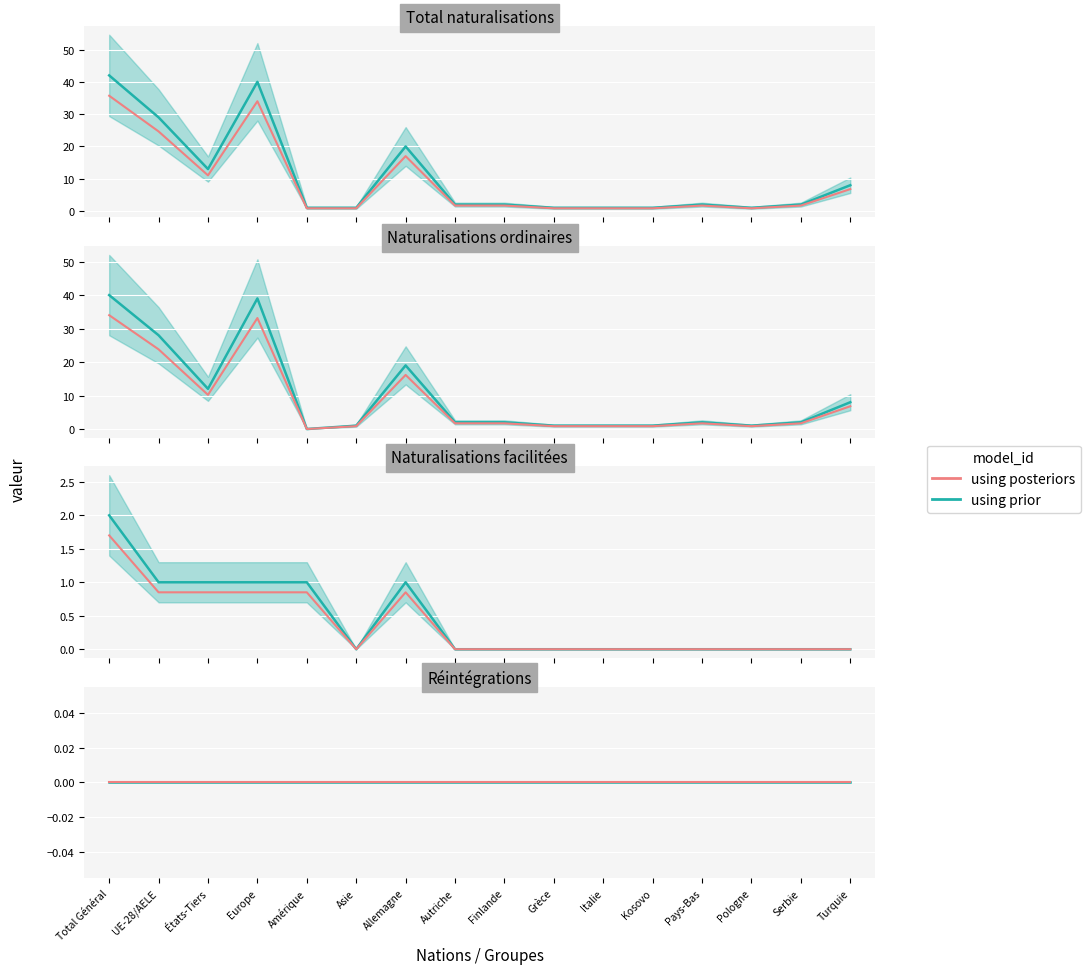

Is the value of Total naturalisations at Turquie greater than the value of Naturalisations ordinaires at Kosovo?

Yes